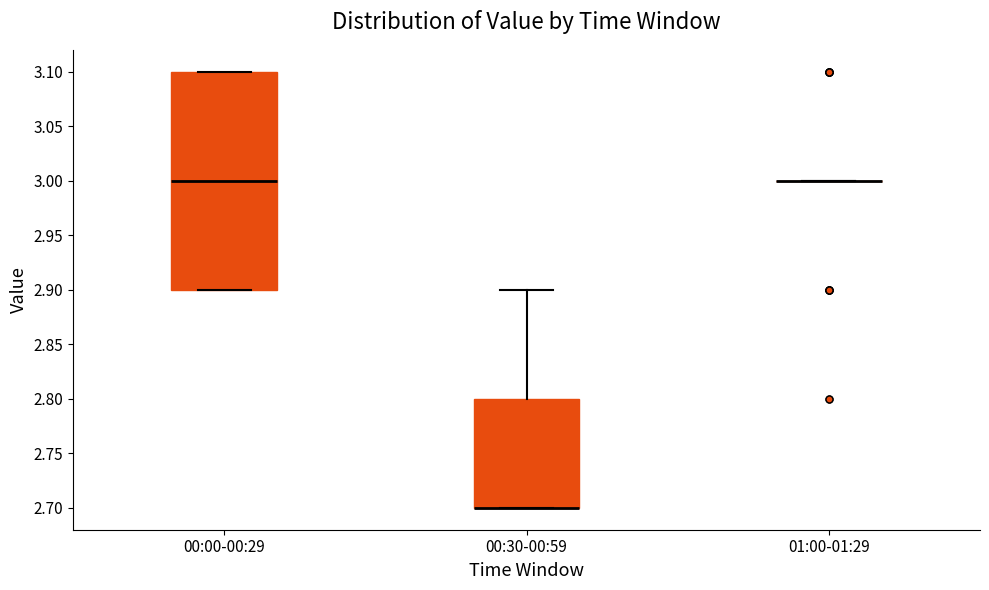

Reading left to right, read every box against the y-axis: the position of its median line, the range the box covers, and the ends of its whiskers. The values are not printed on the chart, so give them approximately, as read against the axis.

00:00-00:29: median 3.0, box 2.9 to 3.1, whiskers 2.9 to 3.1
00:30-00:59: median 2.7 (drawn on the box's lower edge), box 2.7 to 2.8, whiskers 2.7 to 2.9
01:00-01:29: box collapsed to a line at 3.0, whiskers 3.0 to 3.0